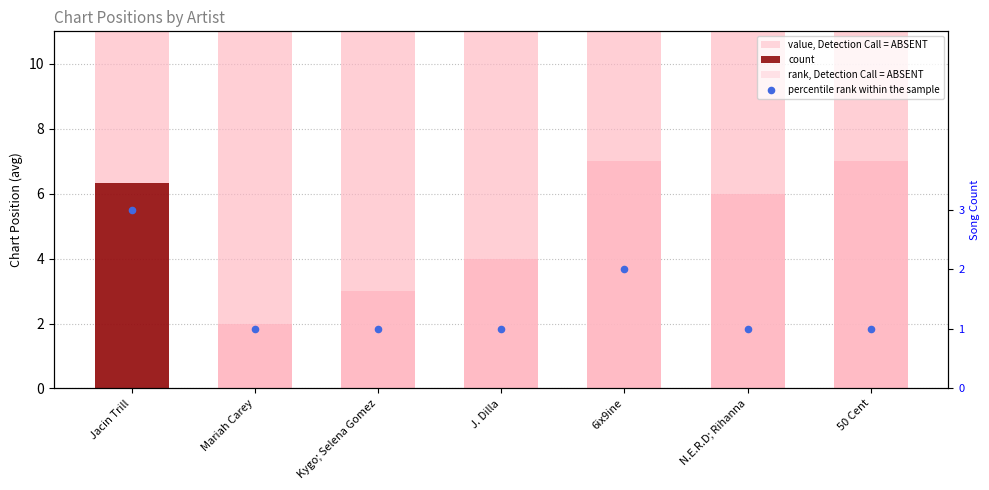

At how many categories does at least one series exceed 7?

7